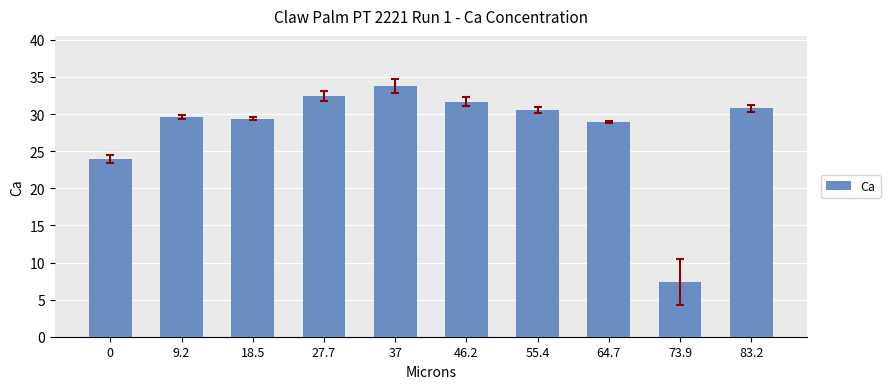

What is the smallest value displayed?

7.4